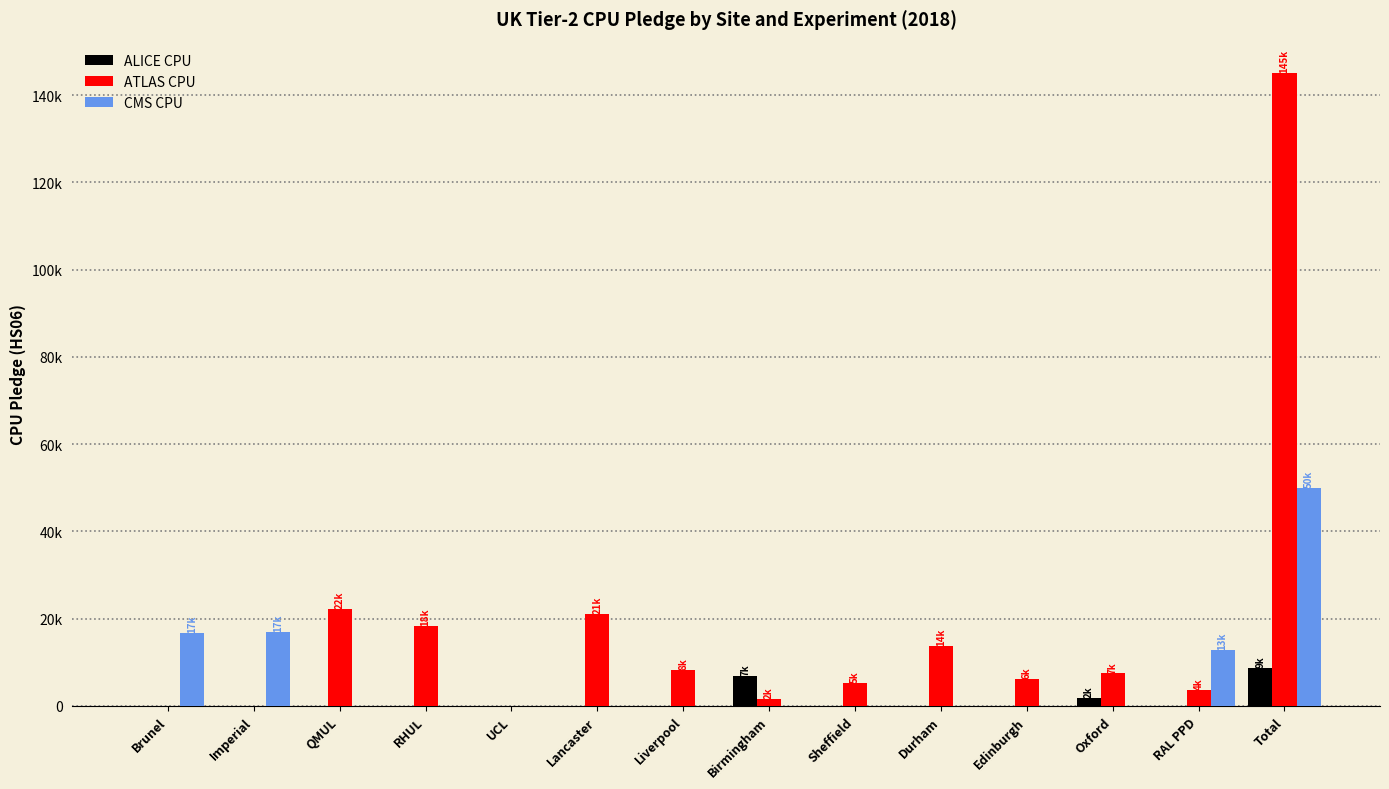

Are the bars grouped side by side (vs. stacked)?

Yes